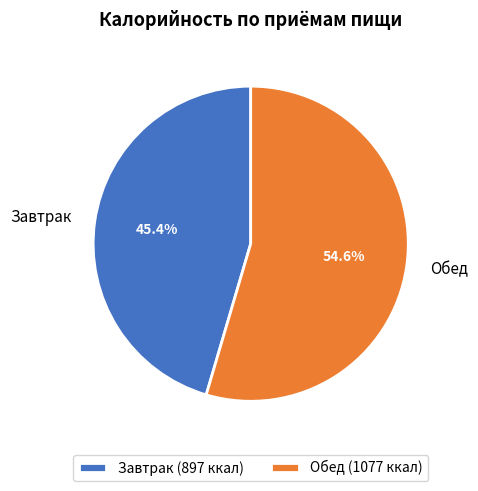

Is it true that Обед is 44% of the pie?

False